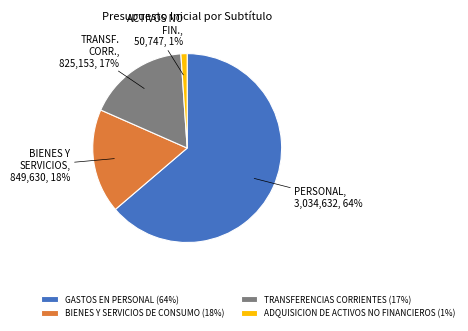

What is the ratio of the value at GASTOS EN PERSONAL (64%) to the value at BIENES Y SERVICIOS DE CONSUMO (18%)?

3.6